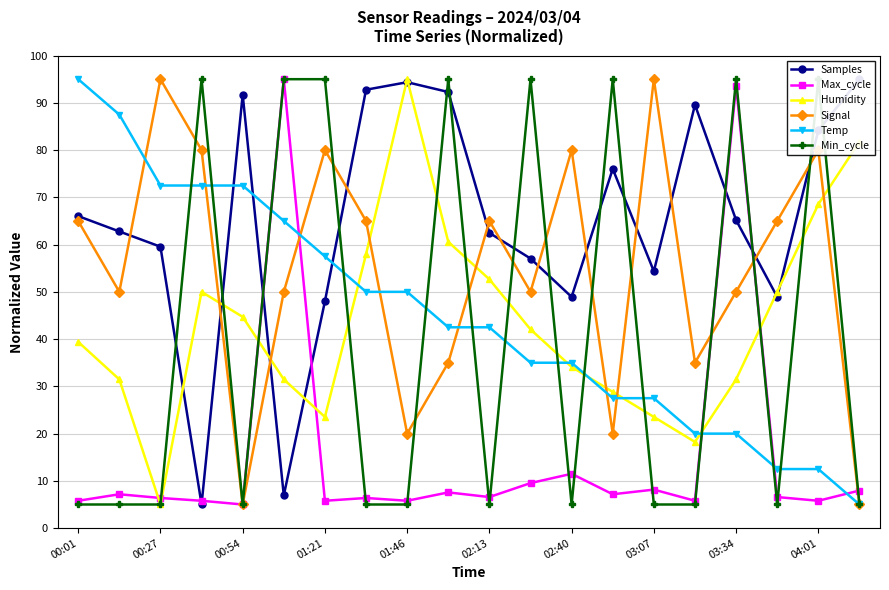

What is the lowest value of the Humidity series?

5.0